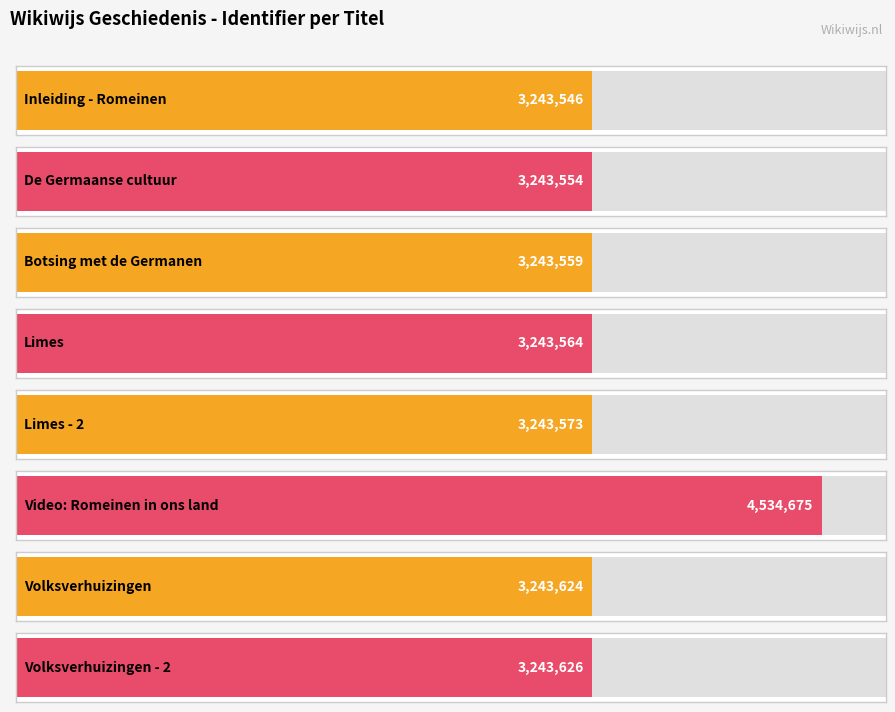

What is the change in value from De Germaanse cultuur to Volksverhuizingen?

+70